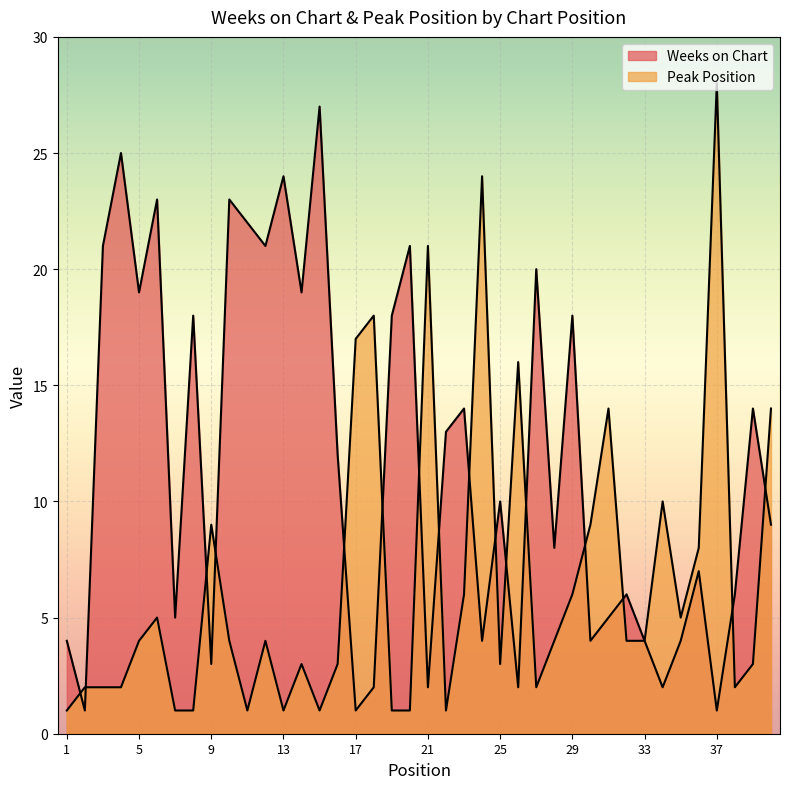

Reading right to left, extract all data points from this chart.

Weeks on Chart: 40=9	39=14	38=6	37=1	36=7	35=4	34=2	33=4	32=6	31=5	30=4	29=18	28=8	27=20	26=2	25=10	24=4	23=14	22=13	21=2	20=21	19=18	18=2	17=1	16=12	15=27	14=19	13=24	12=21	11=22	10=23	9=3	8=18	7=5	6=23	5=19	4=25	3=21	2=1	1=4
Peak Position: 40=14	39=3	38=2	37=28	36=8	35=5	34=10	33=4	32=4	31=14	30=9	29=6	28=4	27=2	26=16	25=3	24=24	23=6	22=1	21=21	20=1	19=1	18=18	17=17	16=3	15=1	14=3	13=1	12=4	11=1	10=4	9=9	8=1	7=1	6=5	5=4	4=2	3=2	2=2	1=1